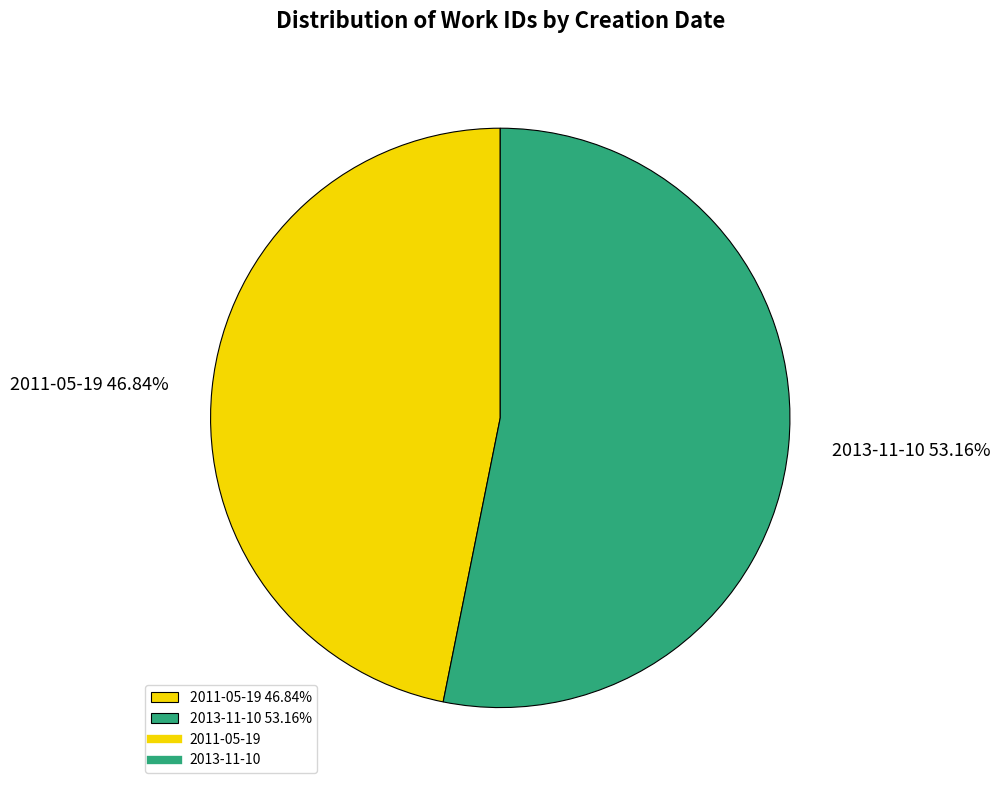

To the nearest percent, what portion does 2011-05-19 represent?

47%